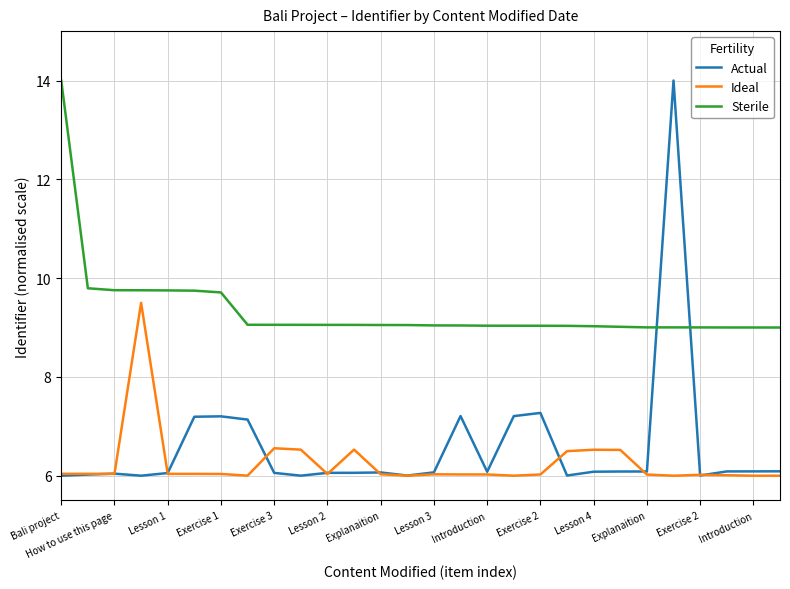

How many lines are shown in the chart?

3